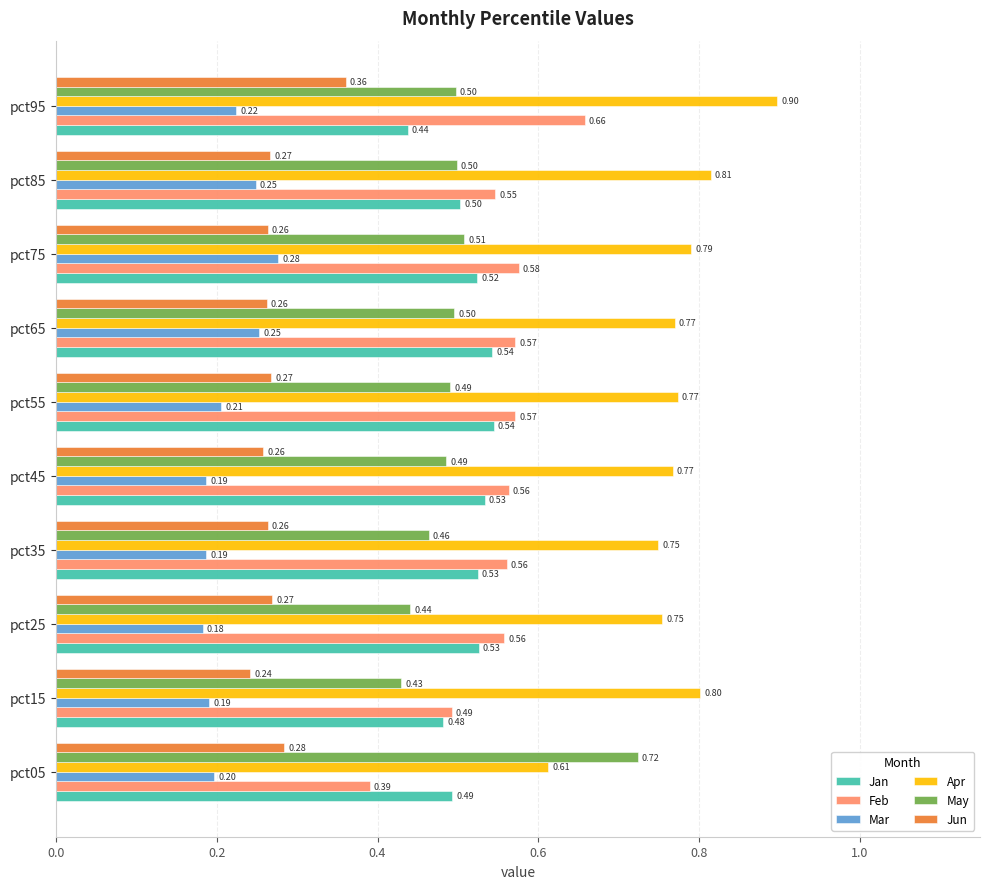

What is the difference between the highest and lowest values at pct05?

0.5